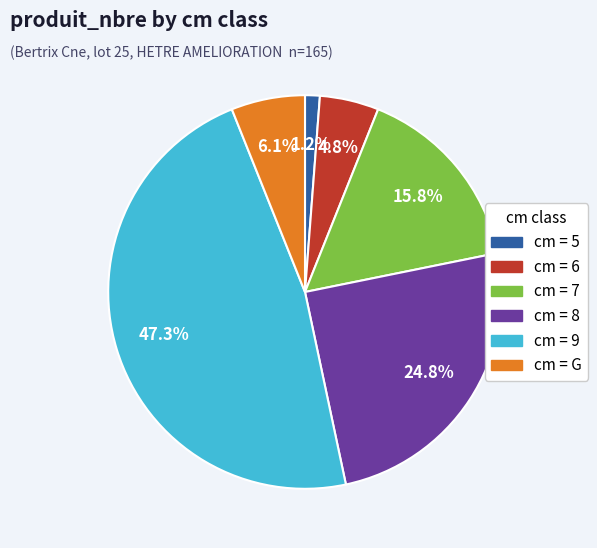

Does any single category account for the majority?

No